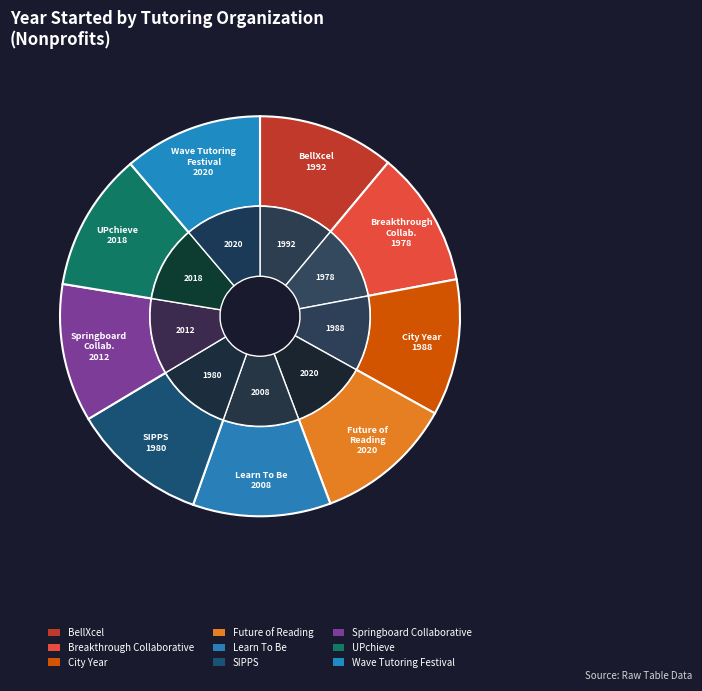

Does Breakthrough Collaborative account for over 50% of the chart?

No